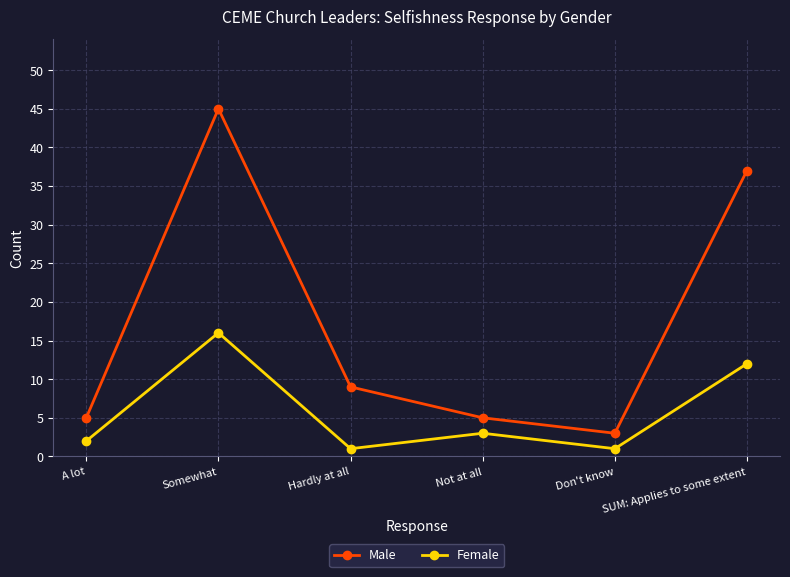

At which category does Female reach its first local peak?

Somewhat